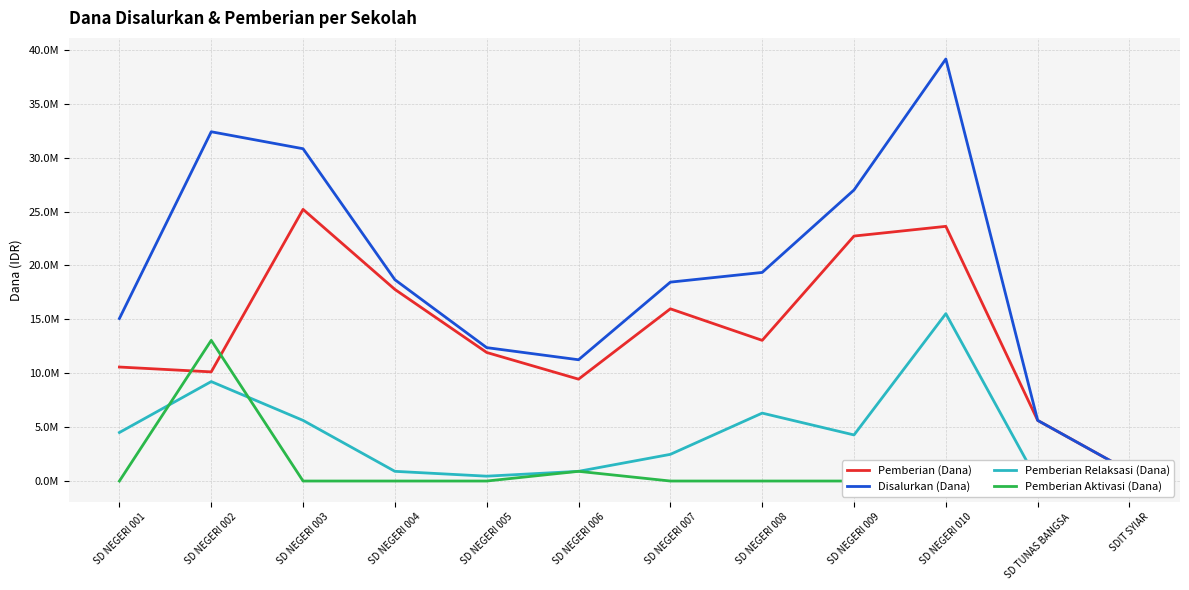

Reading left to right, transcribe all the data shown in this chart.

Pemberian (Dana): 10575000	10125000	25200000	17775000	11925000	9450000	15975000	13050000	22725000	23625000	5625000	900000
Disalurkan (Dana): 15075000	32400000	30825000	18675000	12375000	11250000	18450000	19350000	27000000	39150000	5625000	900000
Pemberian Relaksasi (Dana): 4500000	9225000	5625000	900000	450000	900000	2475000	6300000	4275000	15525000	0	0
Pemberian Aktivasi (Dana): 0	13050000	0	0	0	900000	0	0	0	0	0	0